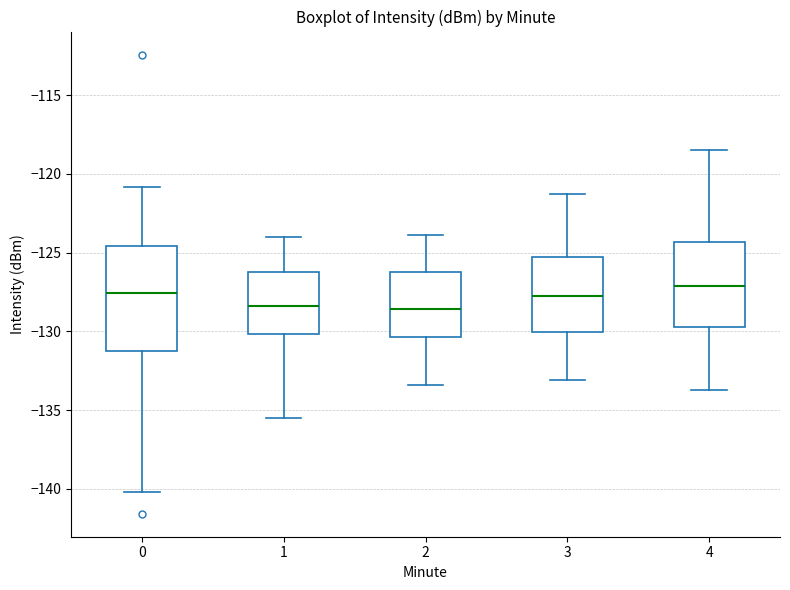

Comparing the boxes themselves (not the whiskers), which one is the tallest?

0